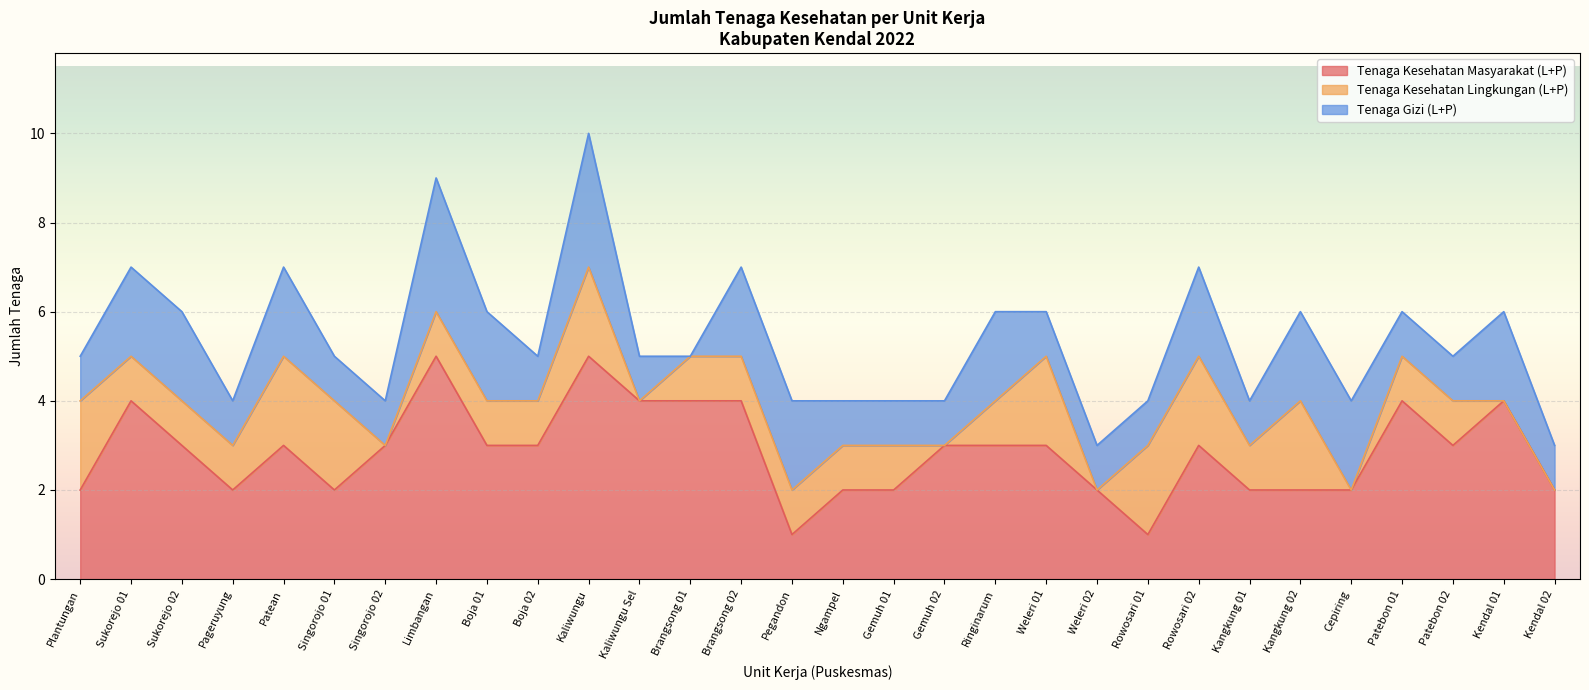

What is the difference between the Tenaga Kesehatan Masyarakat (L+P) values at Kaliwungu and Kaliwungu Sel?

1